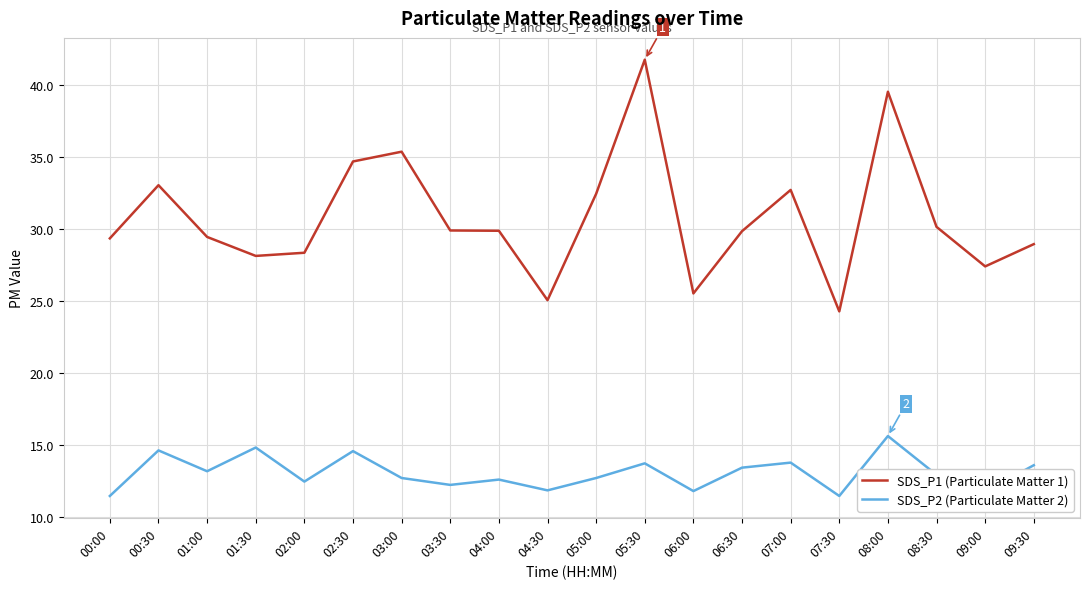

The value of SDS_P2 (Particulate Matter 2) at 08:00 is 15.6. True or false?

True